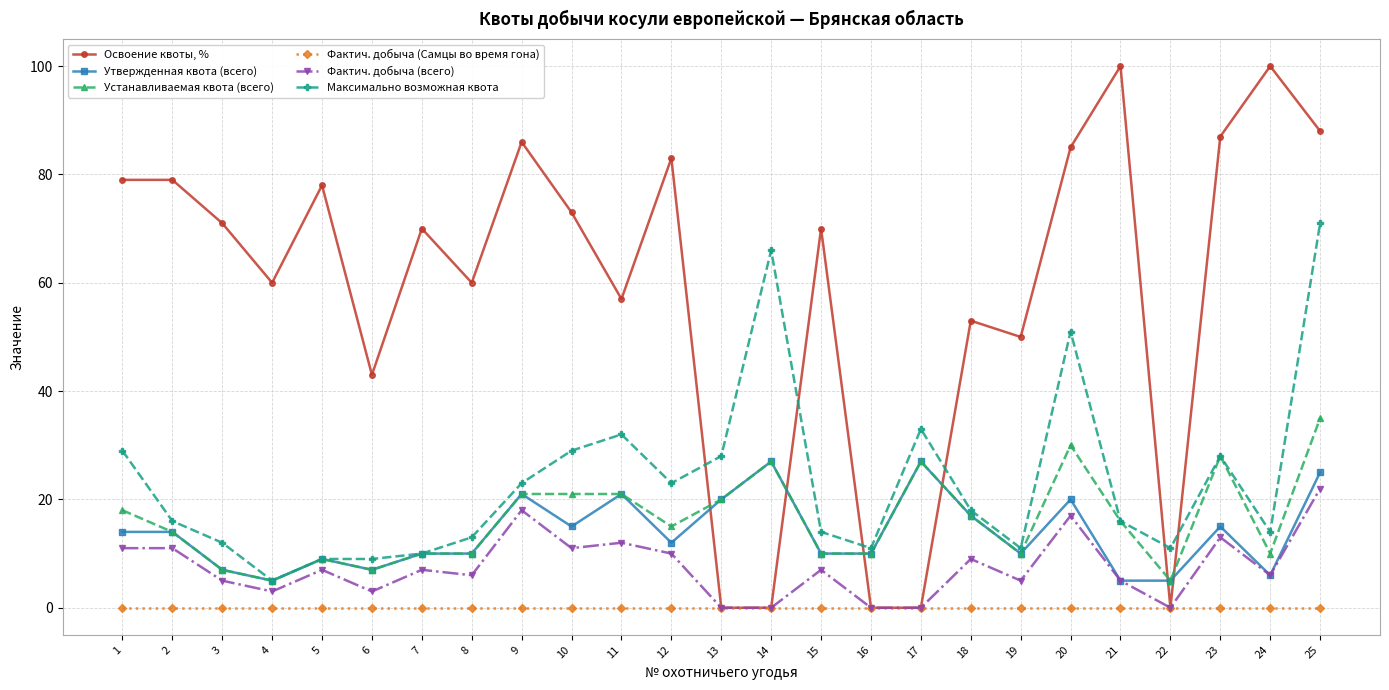

Which category has the highest value in the Устанавливаемая квота (всего) series?

25